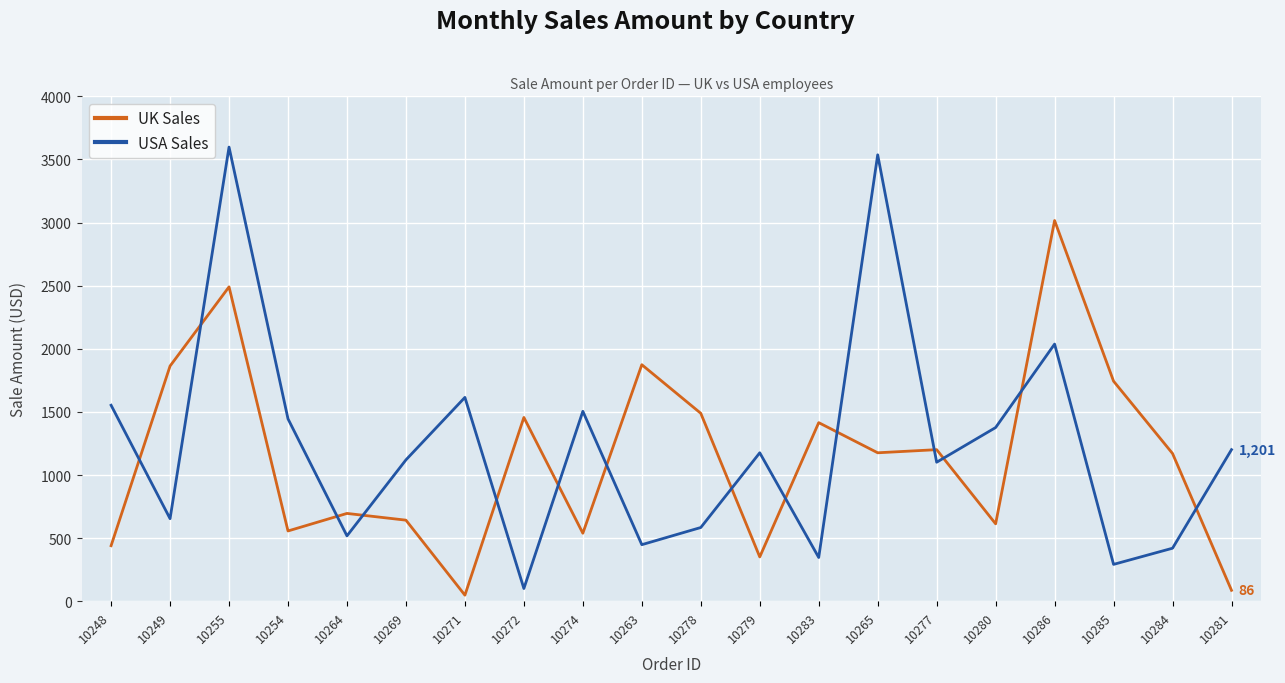

At which label does USA Sales first exceed 1176?

10248